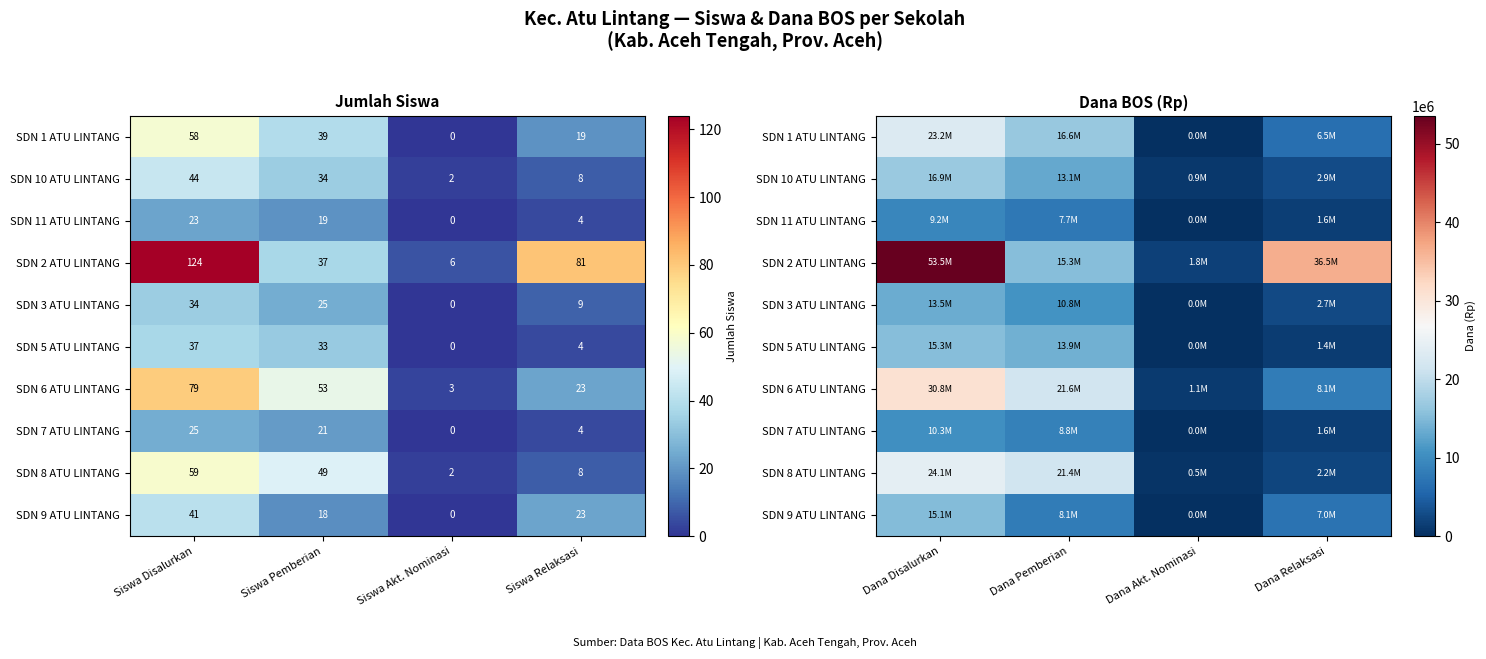

Is it true that SDN 10 ATU LINTANG equals 900000 at Dana Akt. Nominasi?

True